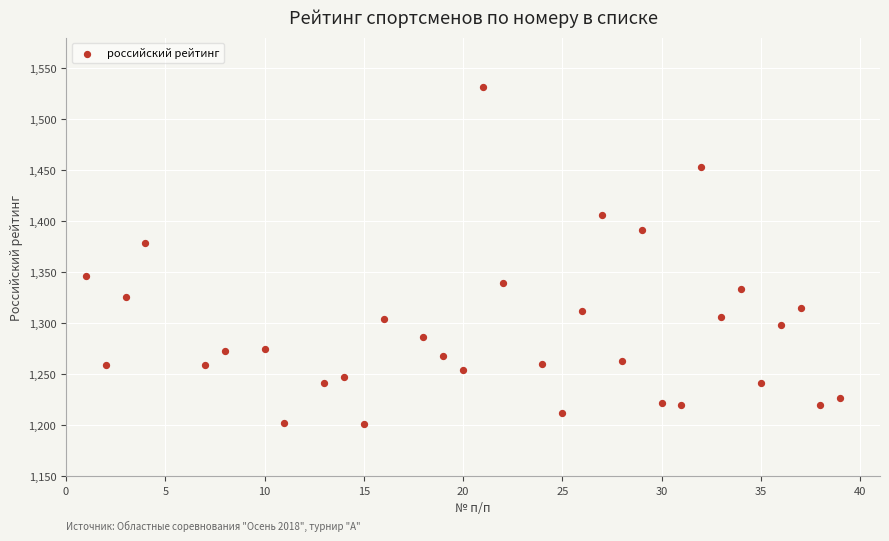

What is the range of X values (max minus min)?

38